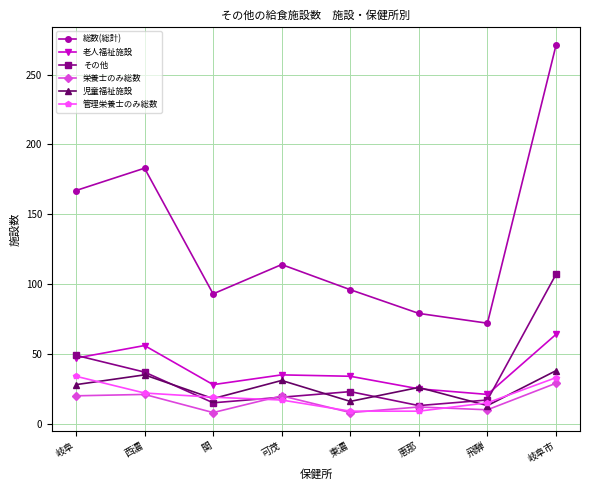

What position from the left is 関?

3